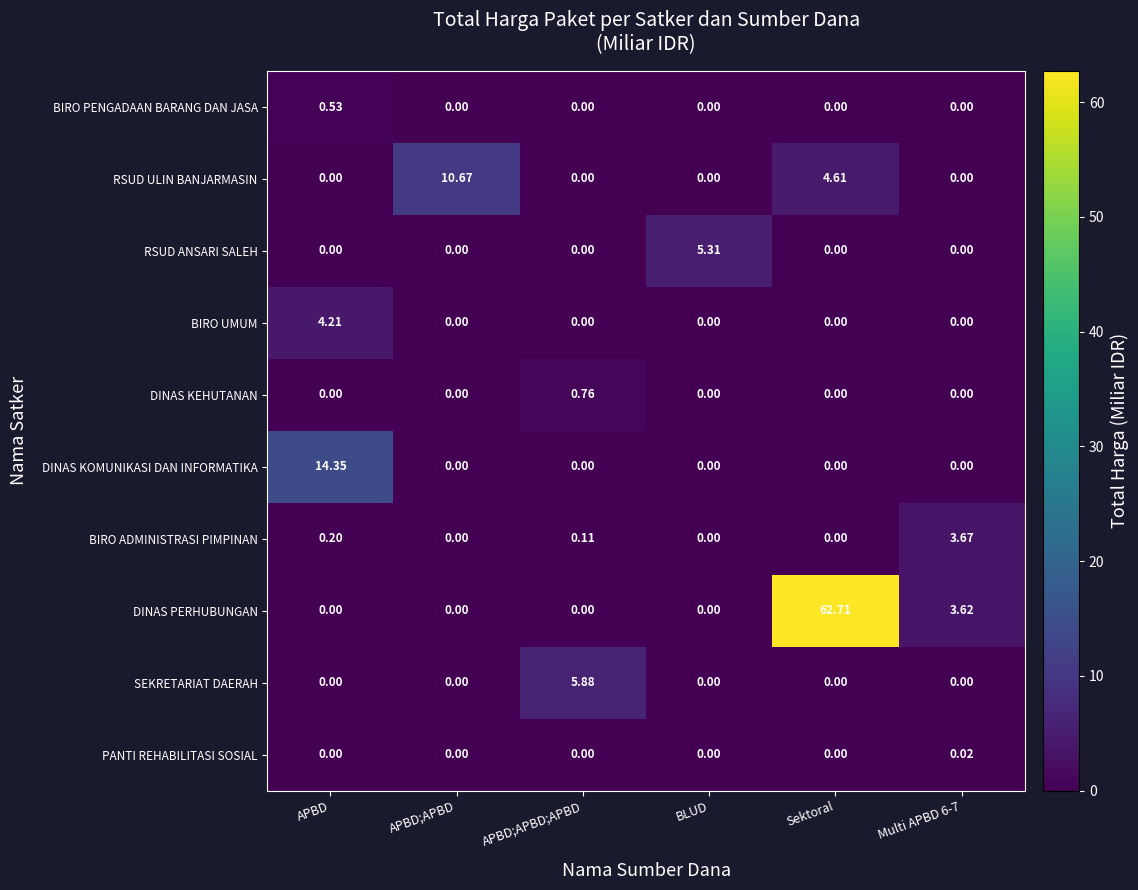

Which series has the largest total across all categories?

DINAS PERHUBUNGAN